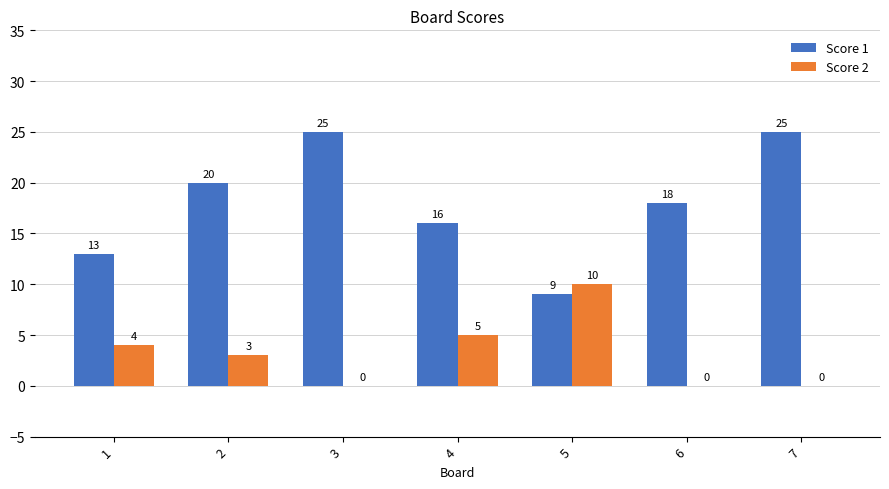

Which series has the widest spread of values?

Score 1